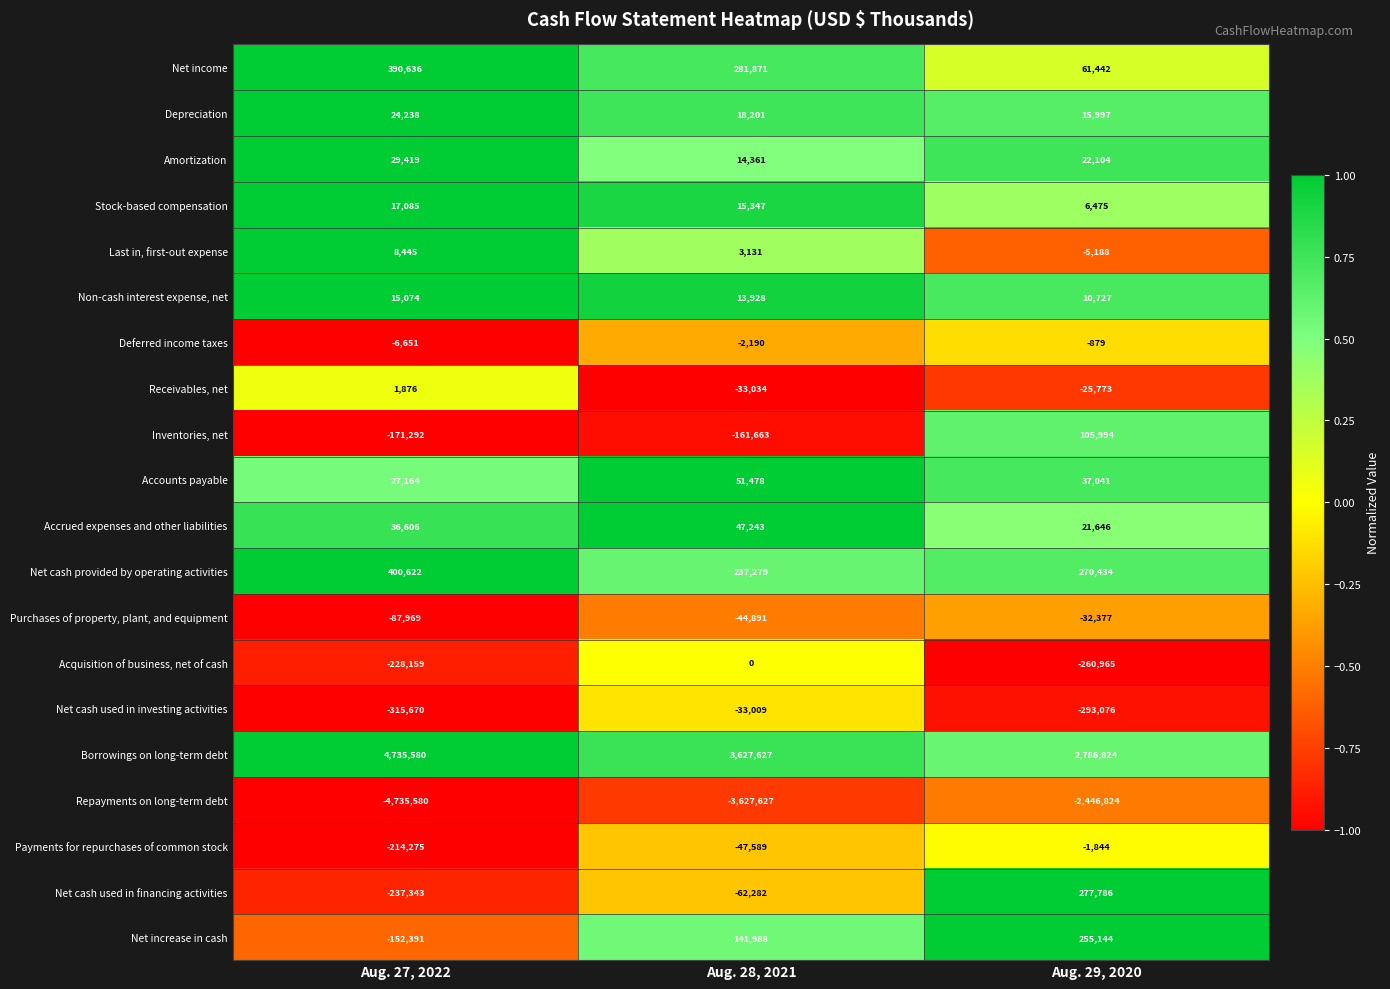

Rank the series at Aug. 29, 2020 from highest to lowest value.

Borrowings on long-term debt, Net cash used in financing activities, Net cash provided by operating activities, Net increase in cash, Inventories, net, Net income, Accounts payable, Amortization, Accrued expenses and other liabilities, Depreciation, Non-cash interest expense, net, Stock-based compensation, Deferred income taxes, Payments for repurchases of common stock, Last in, first-out expense, Receivables, net, Purchases of property, plant, and equipment, Acquisition of business, net of cash, Net cash used in investing activities, Repayments on long-term debt